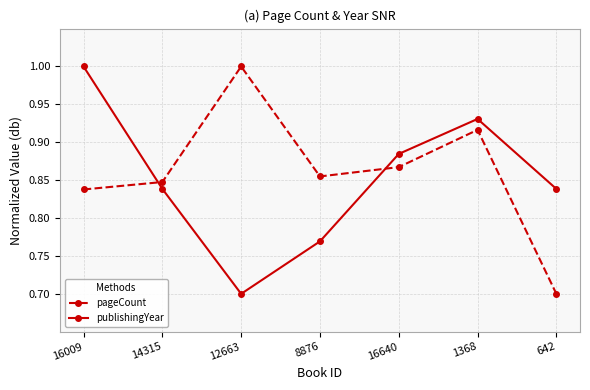

How many lines are shown in the chart?

2